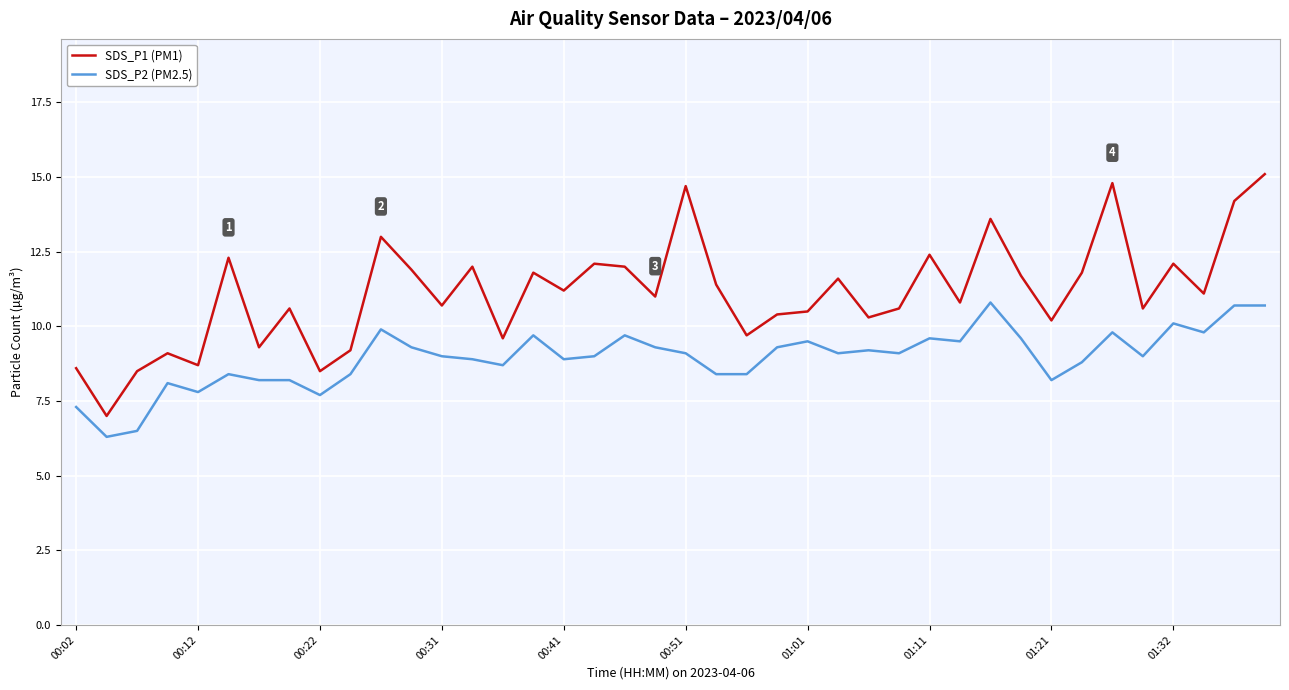

Which series has the widest spread of values?

SDS_P1 (PM1)